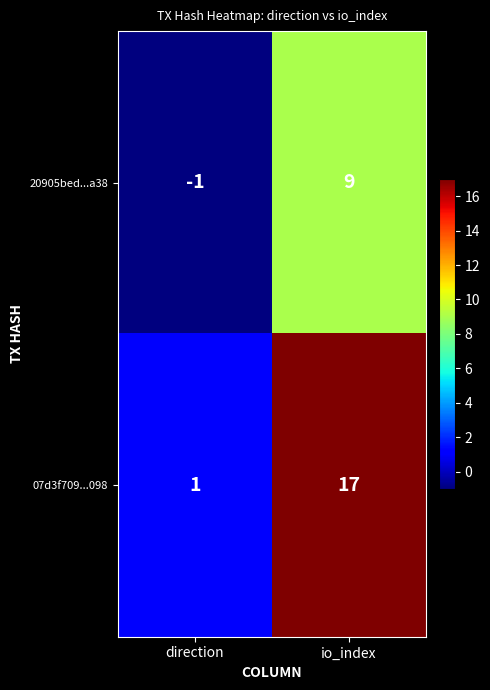

Is it true that 07d3f709...098 equals 0 at direction?

False